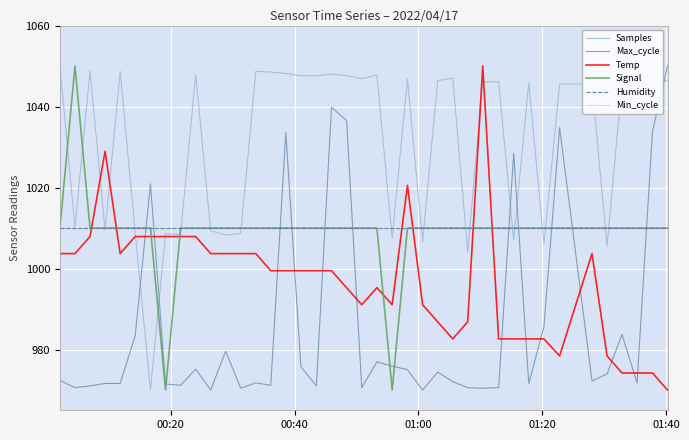

Reading left to right, extract all data points from this chart.

Samples: 1050.0	1010.2	1048.8	1009.4	1048.7	1008.9	970.0	1008.7	1008.4	1047.9	1009.3	1008.3	1008.7	1048.7	1048.5	1048.2	1047.6	1047.6	1048.0	1047.6	1046.9	1047.8	1007.5	1046.8	1006.6	1046.4	1047.0	1004.2	1046.1	1046.1	1007.0	1045.8	1006.1	1045.6	1045.6	1005.5	1045.8	1045.4	1045.1	1046.5
Max_cycle: 972.4	970.6	971.0	971.6	971.6	983.4	1020.9	971.5	971.2	975.2	970.0	979.6	970.4	971.8	971.2	1033.6	975.8	971.0	1039.8	1036.6	970.6	976.9	975.9	975.0	970.0	974.4	972.1	970.6	970.4	970.6	1028.5	971.6	985.6	1034.8	972.2	974.0	983.7	971.8	1033.8	1050.0
Temp: 1003.7	1003.7	1007.9	1028.9	1003.7	1007.9	1007.9	1007.9	1007.9	1007.9	1003.7	1003.7	1003.7	1003.7	999.5	999.5	999.5	999.5	999.5	995.3	991.1	995.3	991.1	1020.5	991.1	986.8	982.6	986.8	1050.0	982.6	982.6	982.6	982.6	978.4	1003.7	978.4	974.2	974.2	974.2	970.0
Signal: 1010.0	1050.0	1010.0	1010.0	1010.0	1010.0	1010.0	970.0	1010.0	1010.0	1010.0	1010.0	1010.0	1010.0	1010.0	1010.0	1010.0	1010.0	1010.0	1010.0	1010.0	1010.0	970.0	1010.0	1010.0	1010.0	1010.0	1010.0	1010.0	1010.0	1010.0	1010.0	1010.0	1010.0	1010.0	1010.0	1010.0	1010.0	1010.0	1010.0
Humidity: 1010.0	1010.0	1010.0	1010.0	1010.0	1010.0	1010.0	1010.0	1010.0	1010.0	1010.0	1010.0	1010.0	1010.0	1010.0	1010.0	1010.0	1010.0	1010.0	1010.0	1010.0	1010.0	1010.0	1010.0	1010.0	1010.0	1010.0	1010.0	1010.0	1010.0	1010.0	1010.0	1010.0	1010.0	1010.0	1010.0	1010.0	1010.0	1010.0	1010.0
Min_cycle: 1010.0	1010.0	1010.0	1010.0	1010.0	1010.0	1010.0	1010.0	1010.0	1010.0	1010.0	1010.0	1010.0	1010.0	1010.0	1010.0	1010.0	1010.0	1010.0	1010.0	1010.0	1010.0	1010.0	1010.0	1010.0	1010.0	1010.0	1010.0	1010.0	1010.0	1010.0	1010.0	1010.0	1010.0	1010.0	1010.0	1010.0	1010.0	1010.0	1010.0